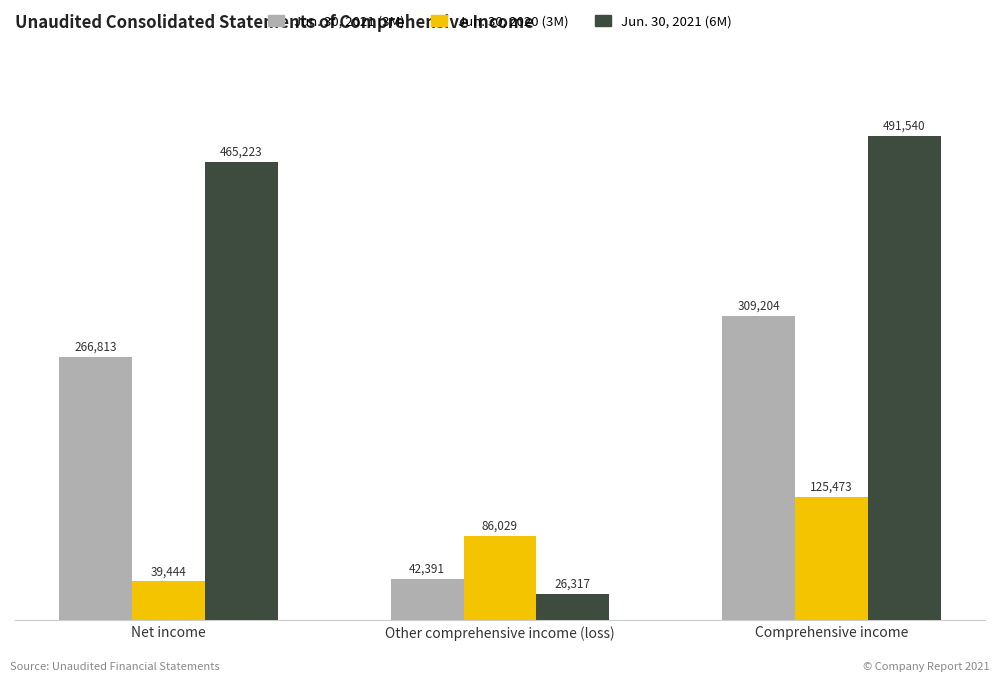

What is the difference between the highest and lowest values at Net income?

425779